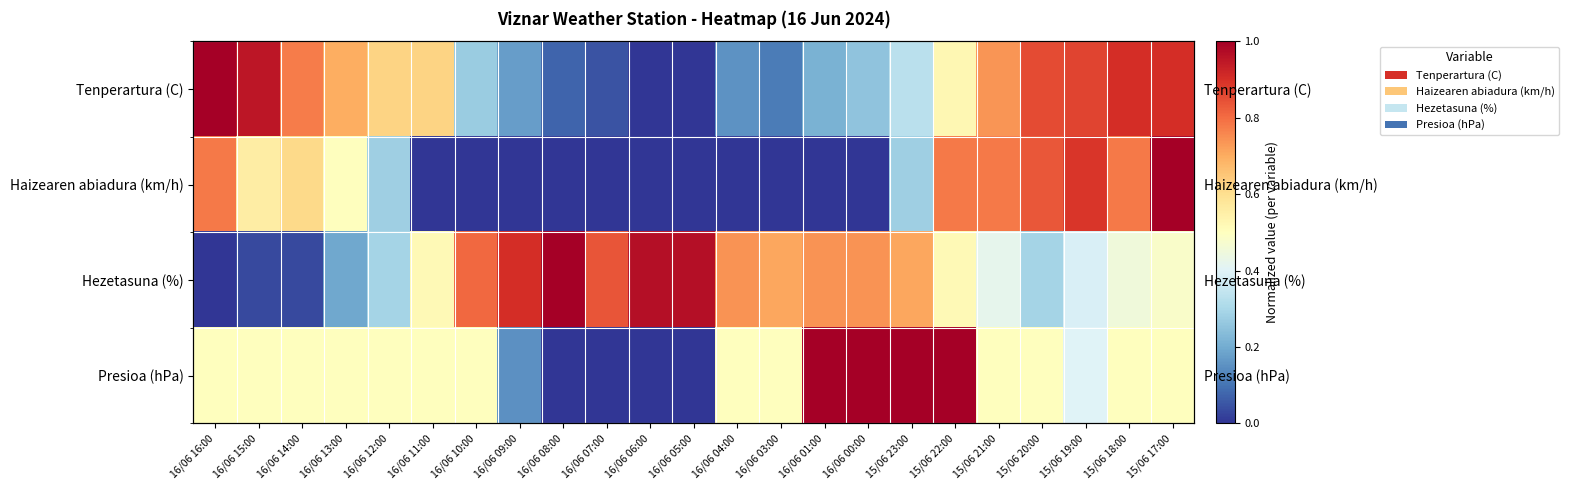

Is the value of Hezetasuna (%) at 15/06 20:00 greater than the value of Haizearen abiadura (km/h) at 15/06 22:00?

No